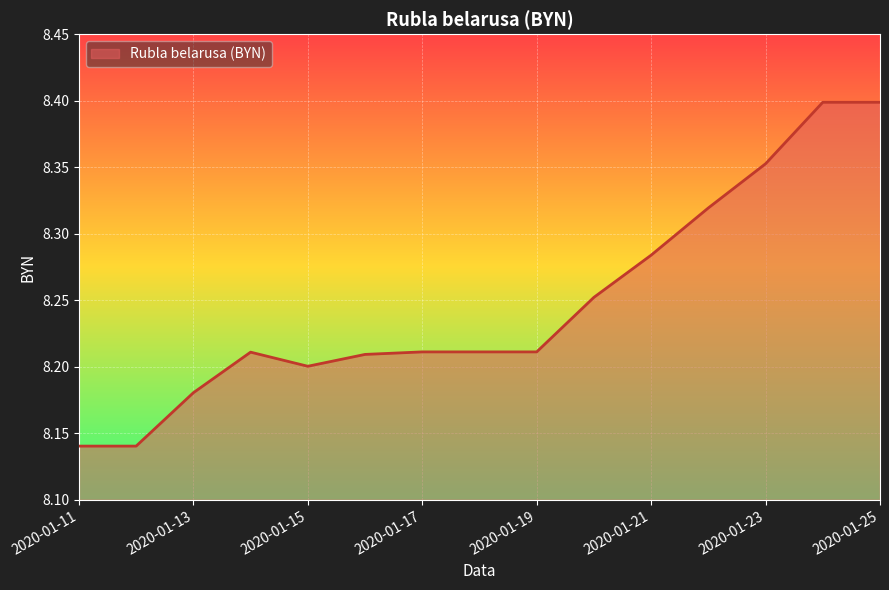

What is the difference between the maximum and minimum values?

0.3